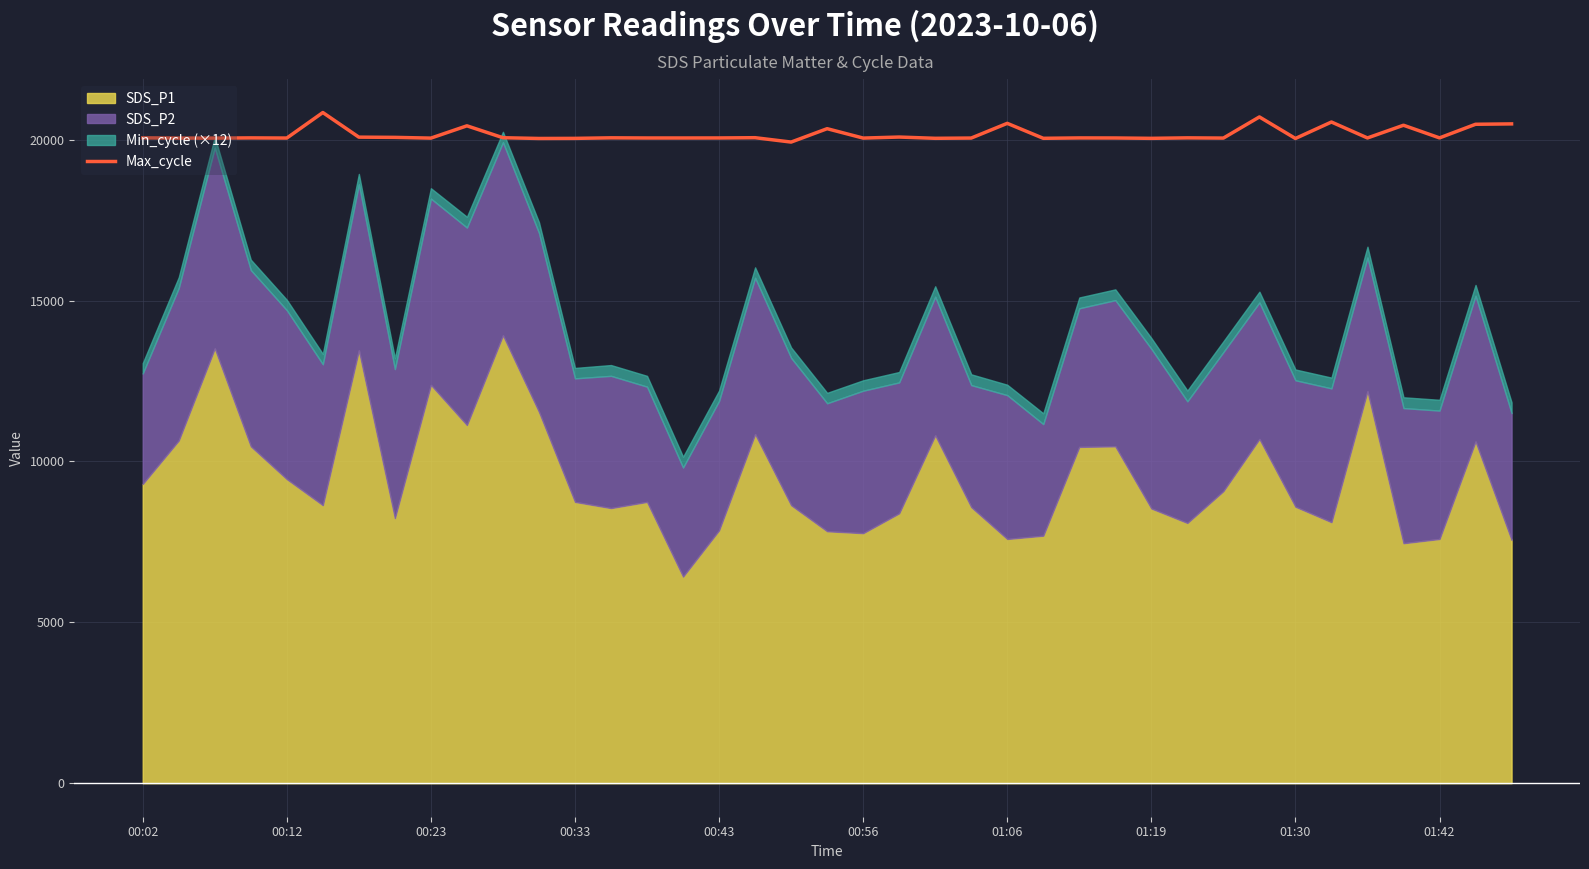

How many data points are above 20055?

19